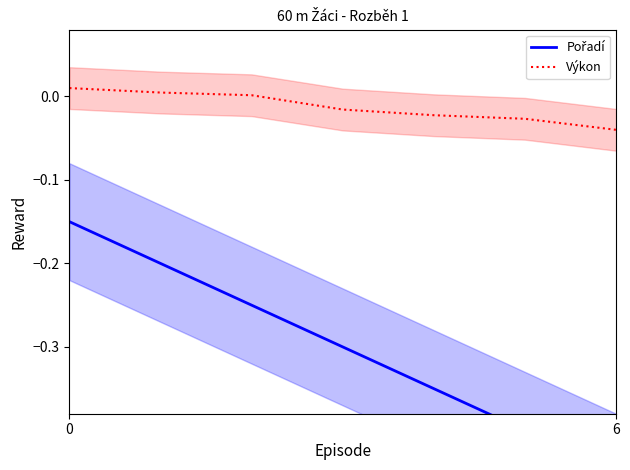

What is the difference between the Pořadí values at 3 and 6?

0.1